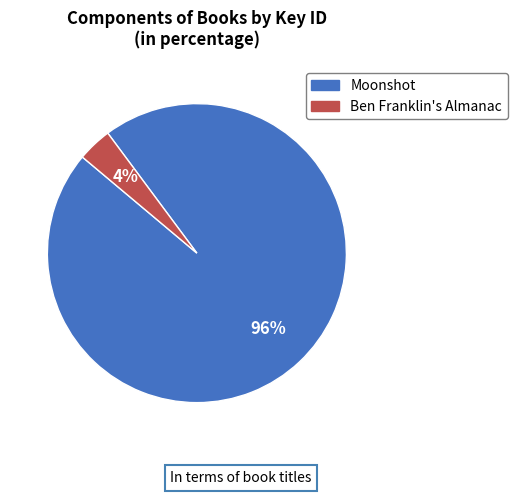

Rank the categories by value from lowest to highest.

Ben Franklin's Almanac, Moonshot